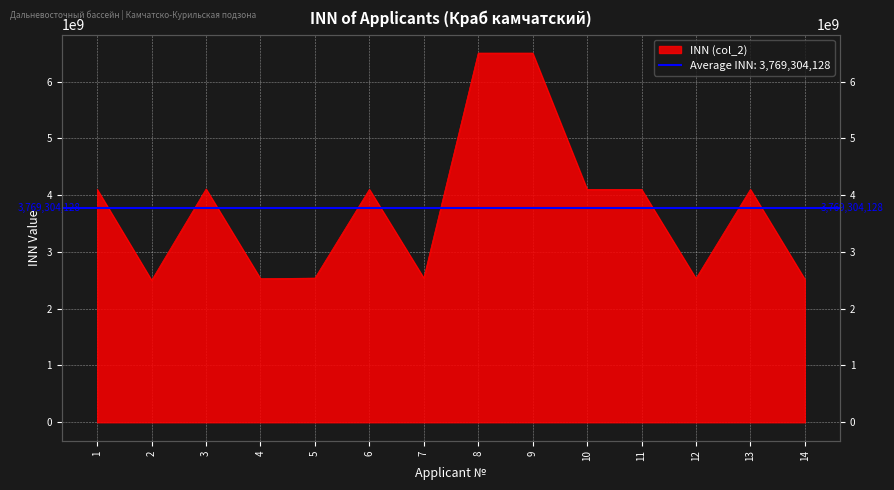

List the labels in order of value, largest first.

9, 8, 3, 1, 6, 11, 10, 13, 5, 7, 12, 4, 14, 2